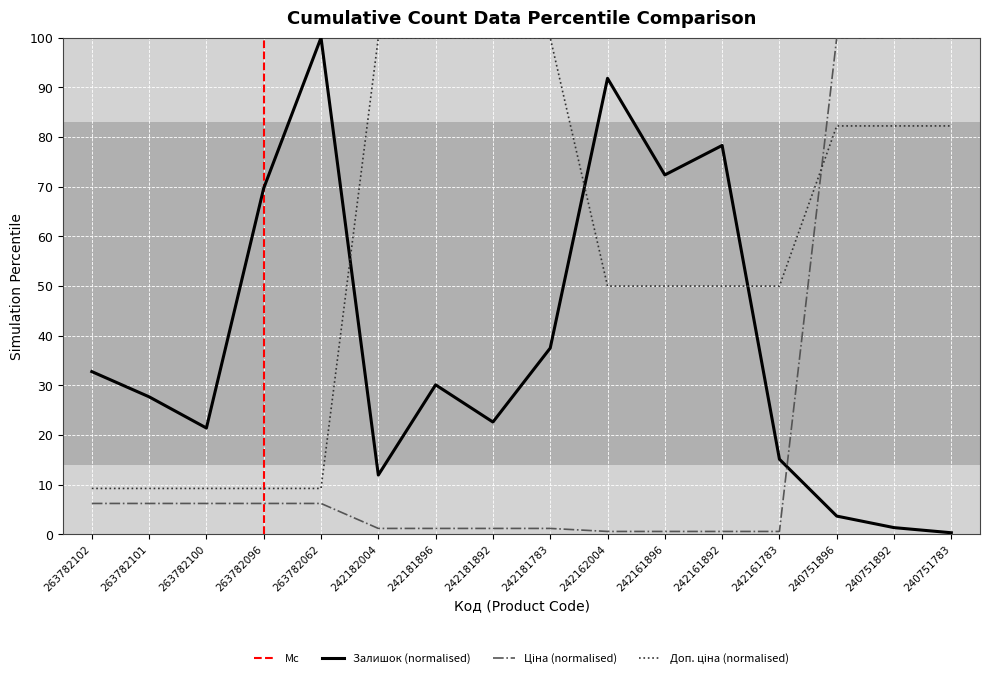

What is the value of the Доп. ціна point at the 9th from the left?

100.0